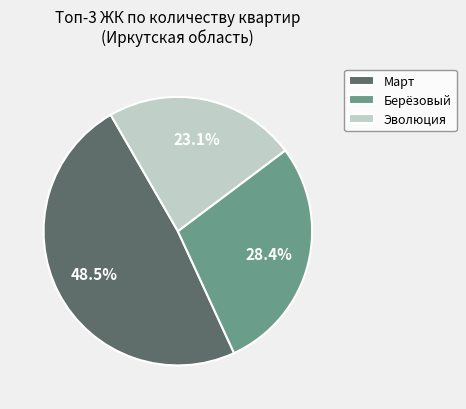

Does Берёзовый account for over 50% of the chart?

No